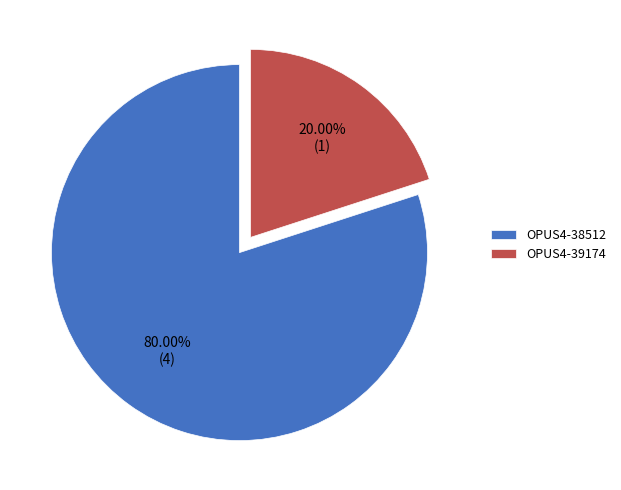

To the nearest percent, what percentage of the pie is OPUS4-38512?

80%